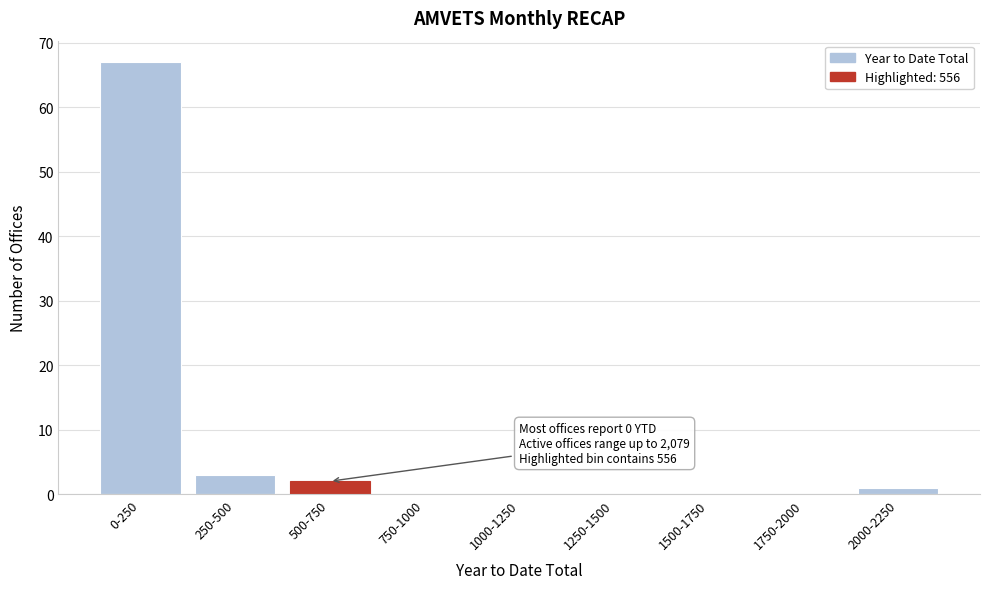

Reading left to right, what are all the values shown in this chart?

0-250=67	250-500=3	500-750=2	750-1000=0	1000-1250=0	1250-1500=0	1500-1750=0	1750-2000=0	2000-2250=1